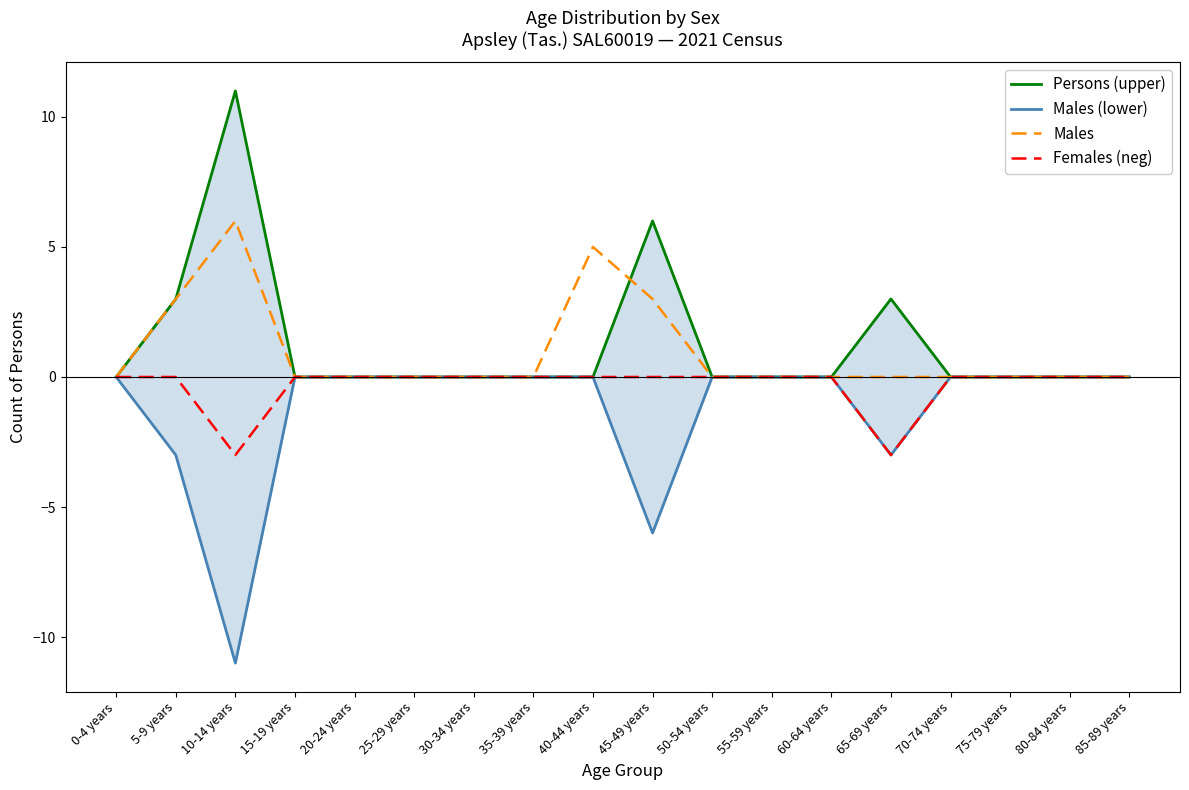

True or false: Persons (upper) has more than 2 interior local peaks.

True